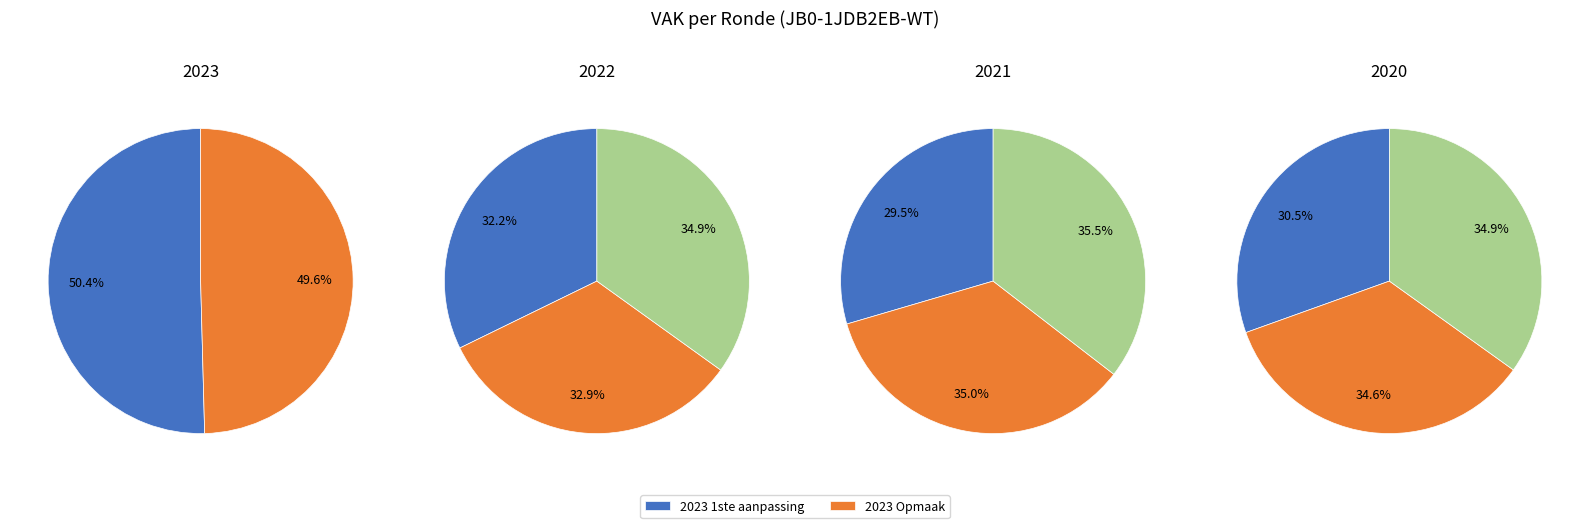

Is the sum of 2023 Opmaak and 2020 Opmaak greater than half?

No